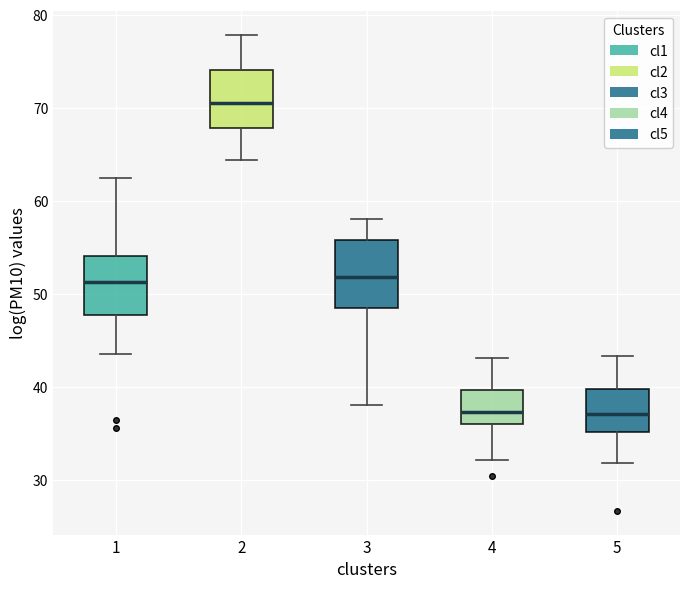

Which box's median line is the highest?

2